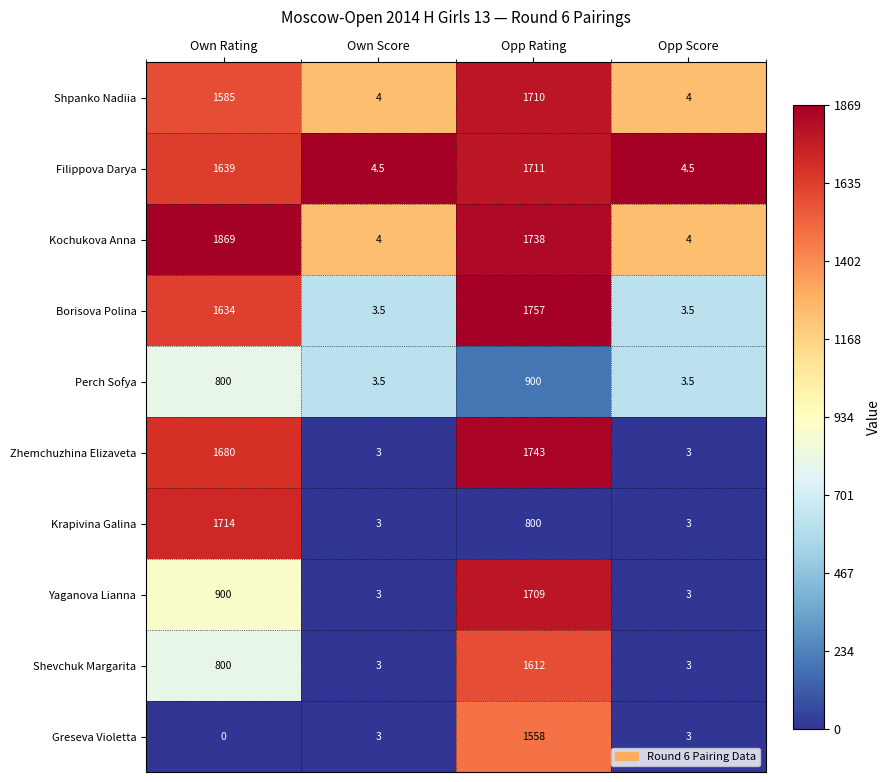

Read the Shpanko Nadiia value at Own Score.

4.0